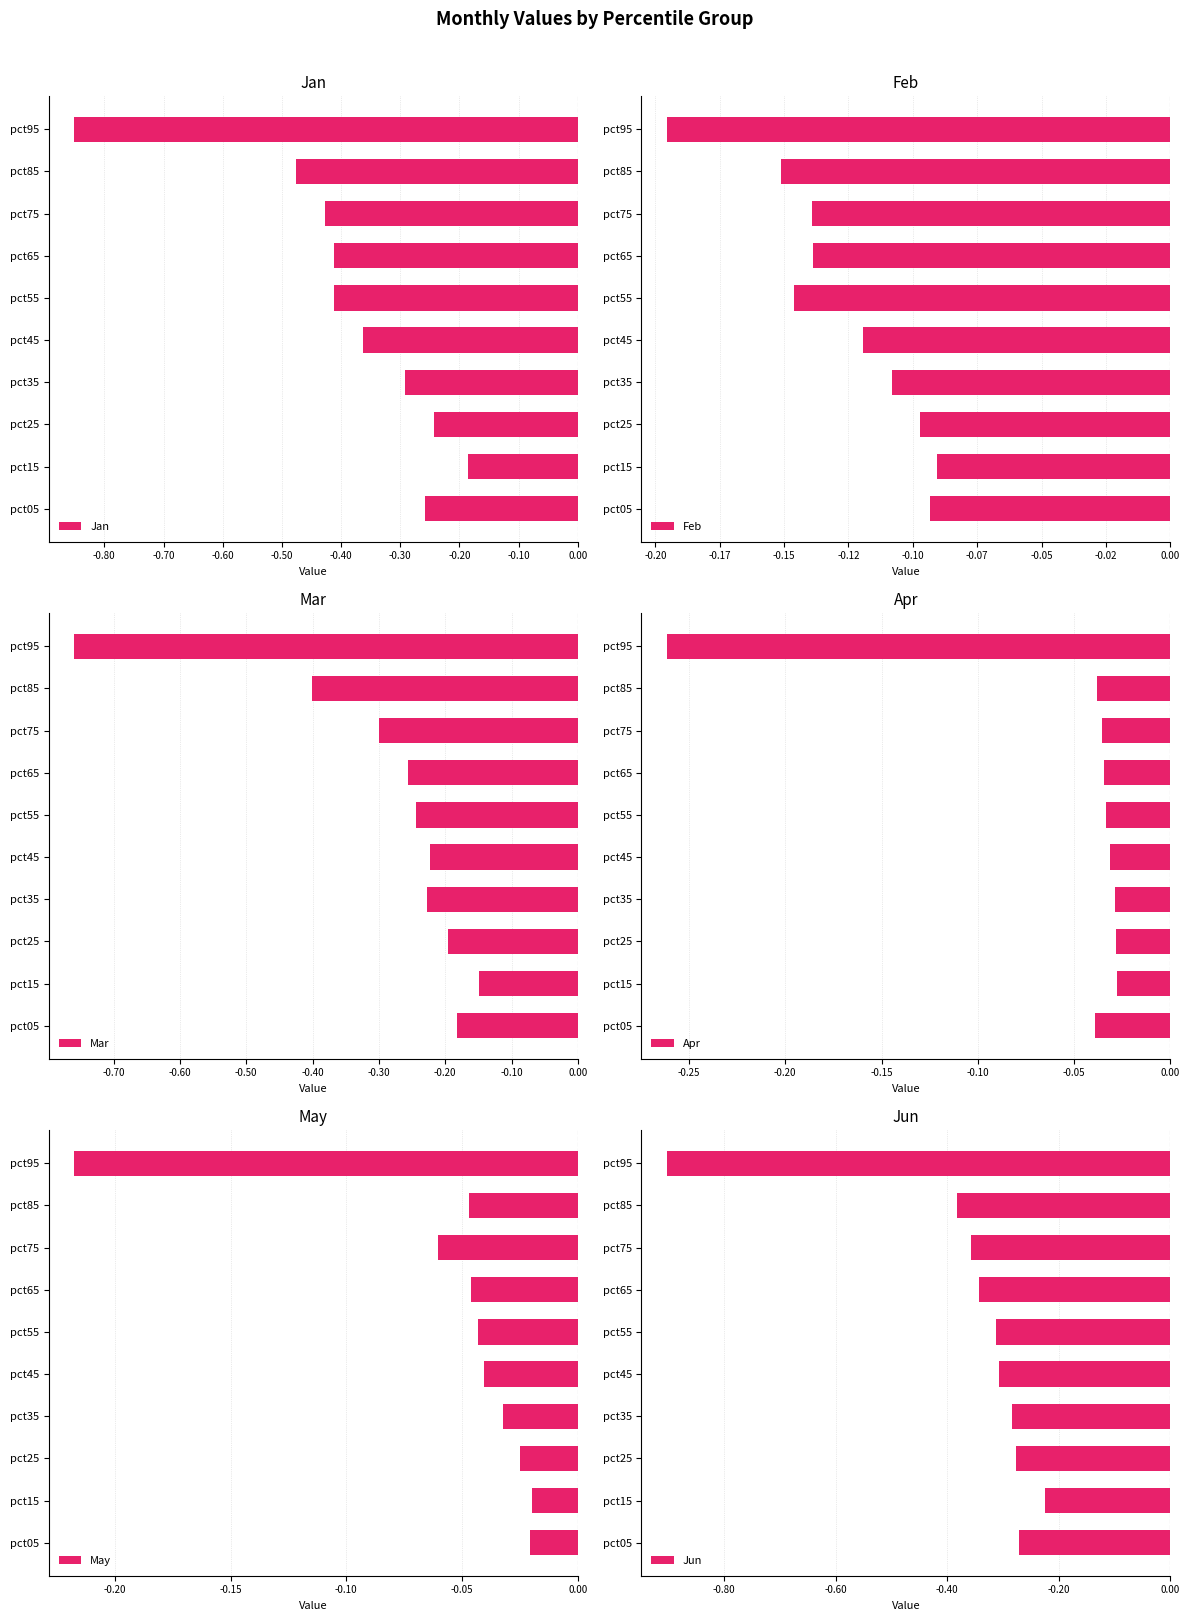

The value of Jan at pct35 is -0.3. True or false?

True